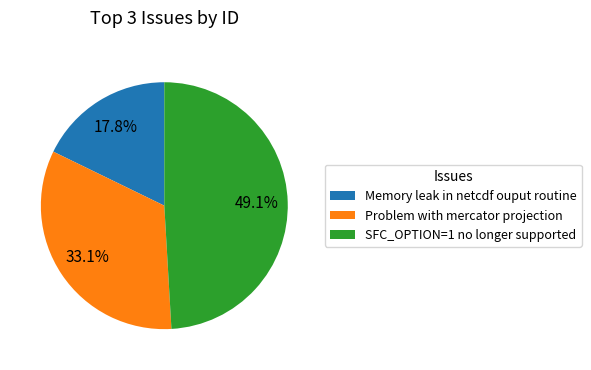

How much of the chart is everything except Problem with mercator projection?

66.9%